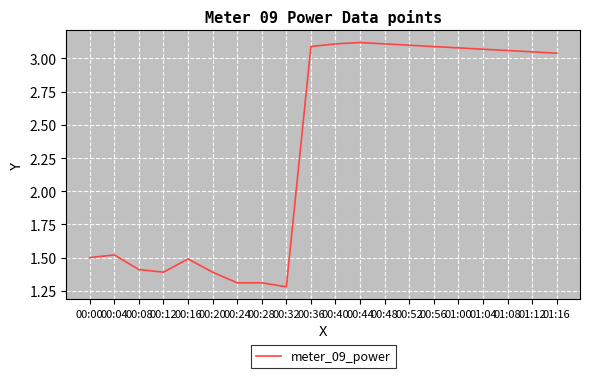

How many lines are shown in the chart?

1